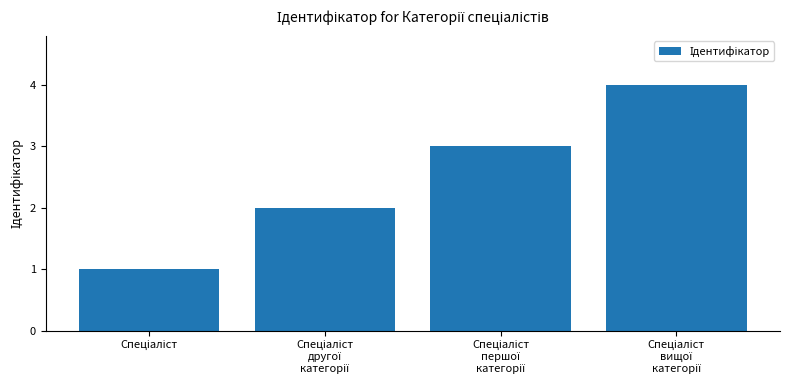

What is the difference between the maximum and minimum values?

3